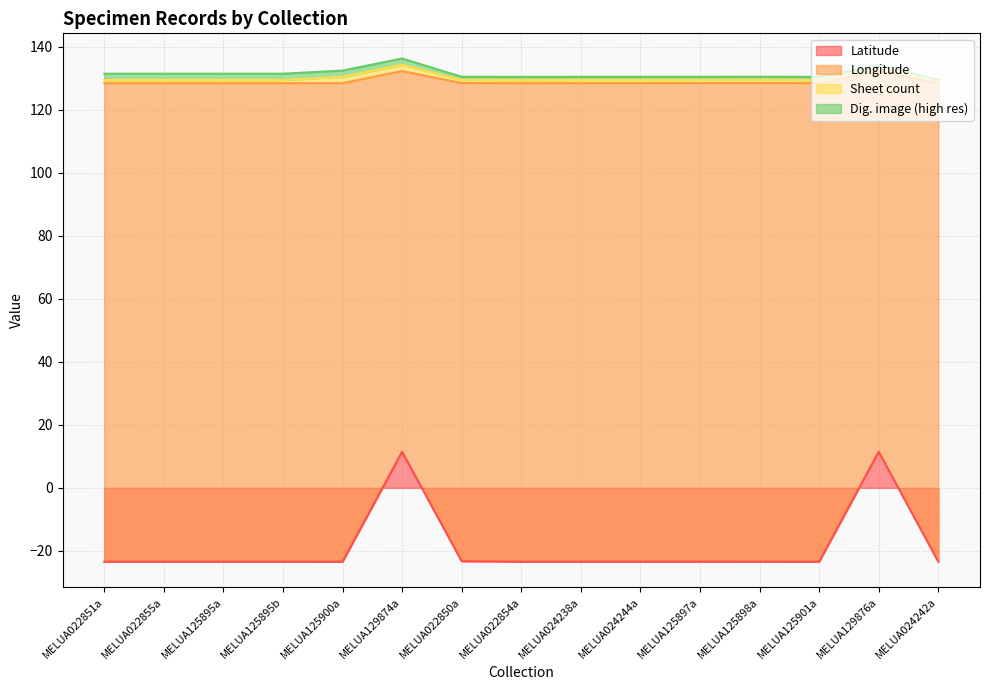

At which label is Latitude closest to -6?

MELUA022850a